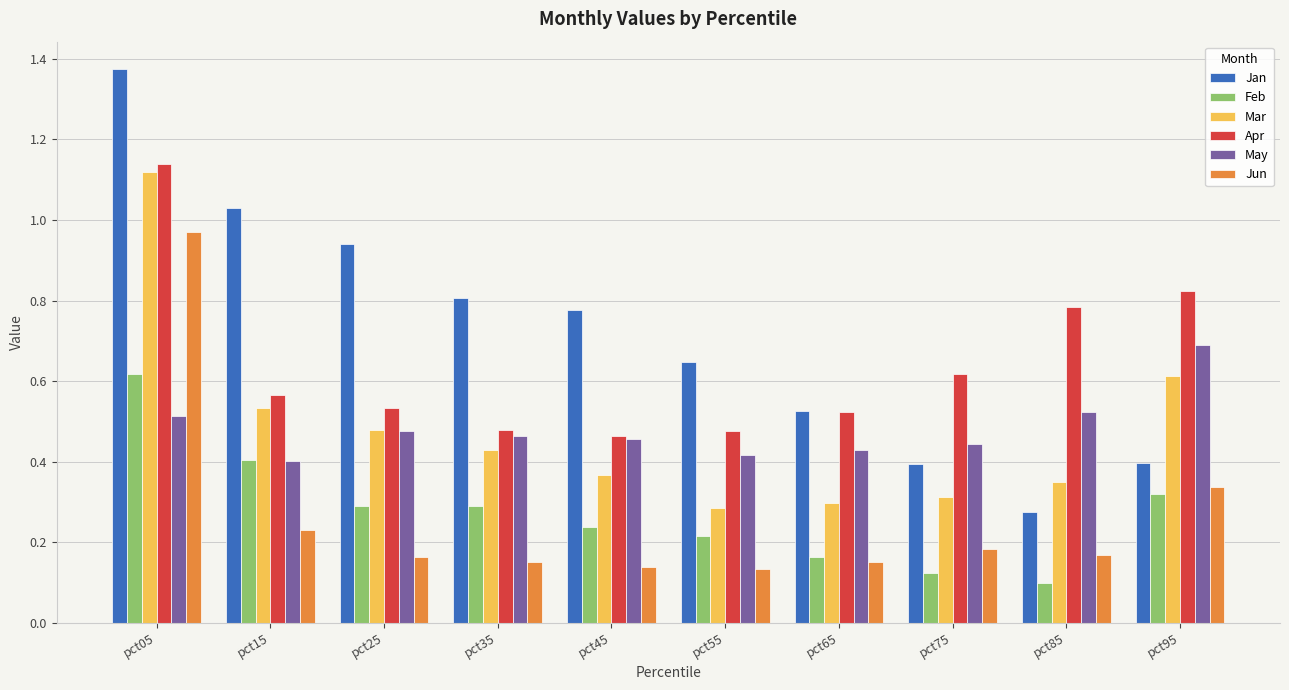

How many Apr values are between 0 and 1?

9